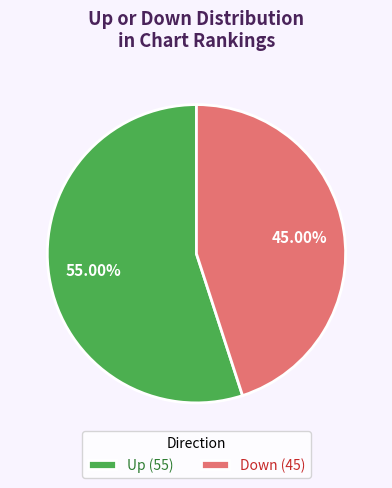

Which category has the smallest portion of the pie?

Down (45)